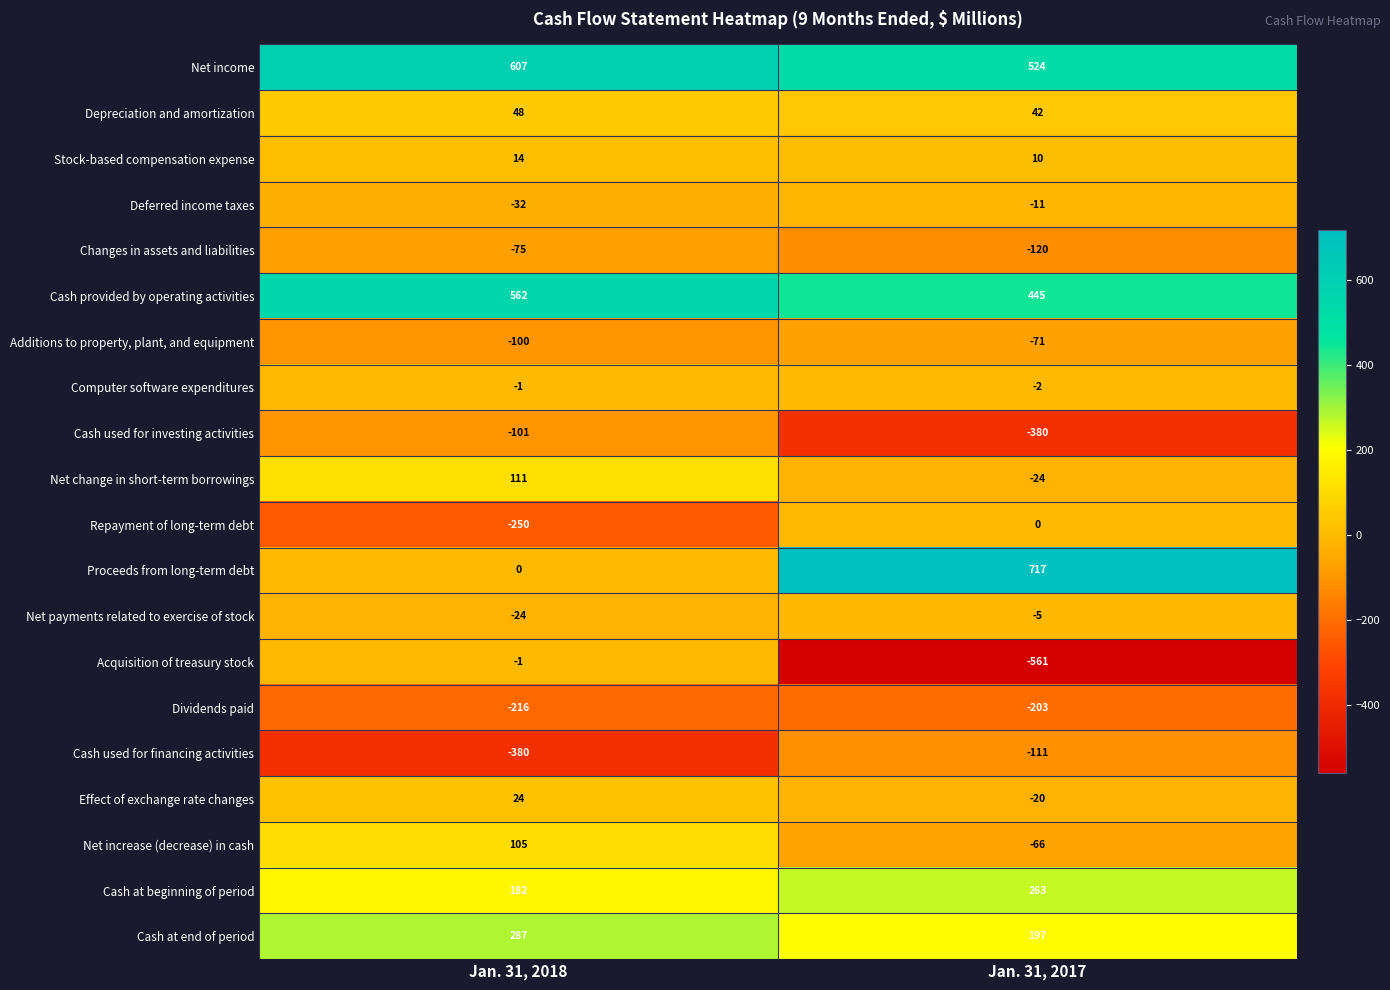

Read the Depreciation and amortization value at Jan. 31, 2017.

42